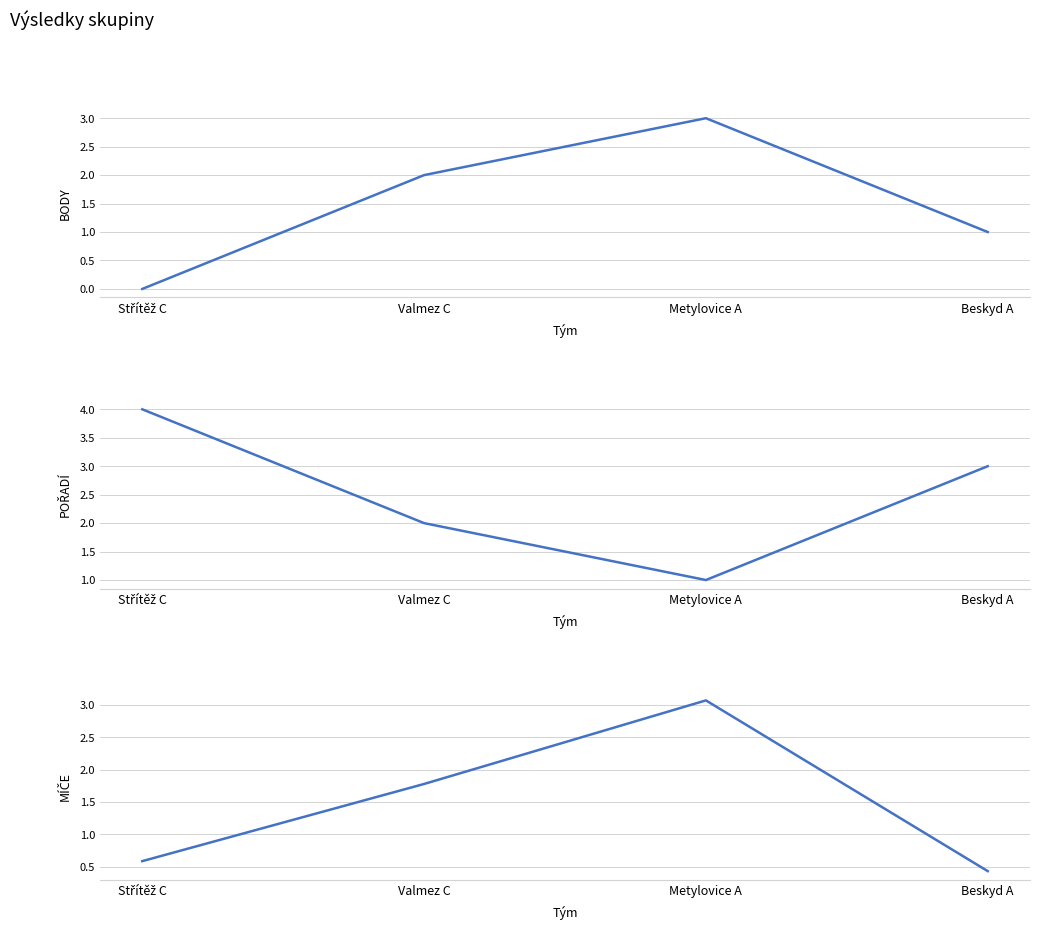

What is the greatest value displayed?

4.0